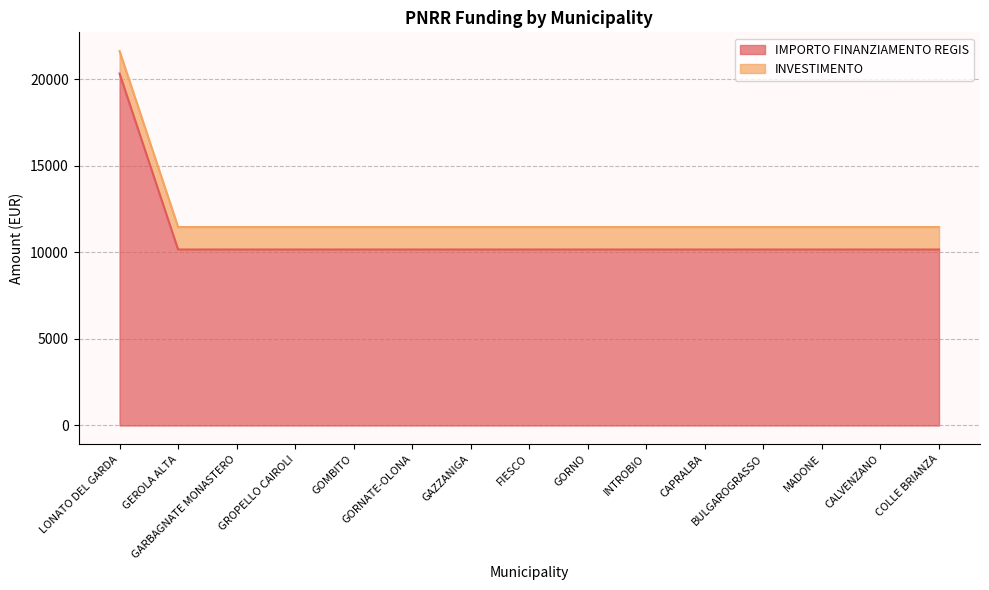

How many data points are above 10172?

1